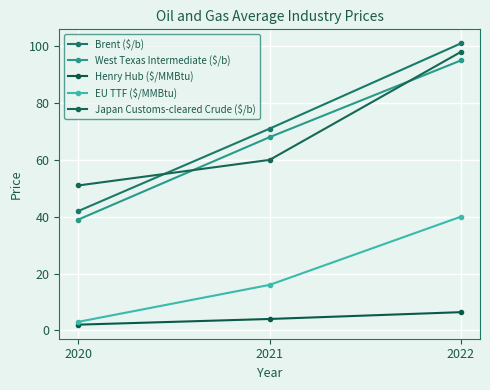

Where is Henry Hub ($/MMBtu) nearest to the value 4?

2021